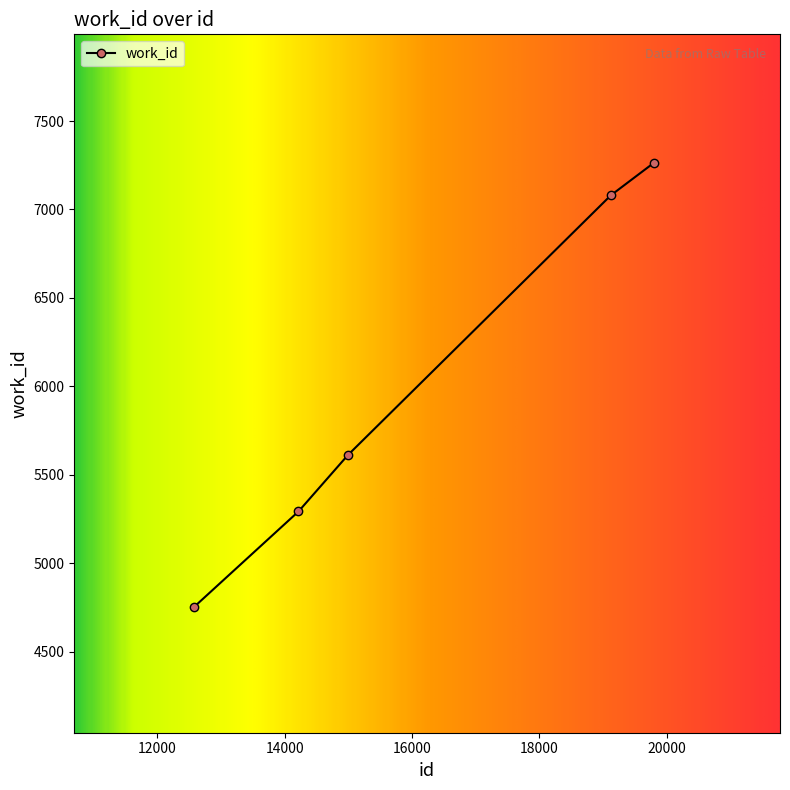

What is the average value?

6000